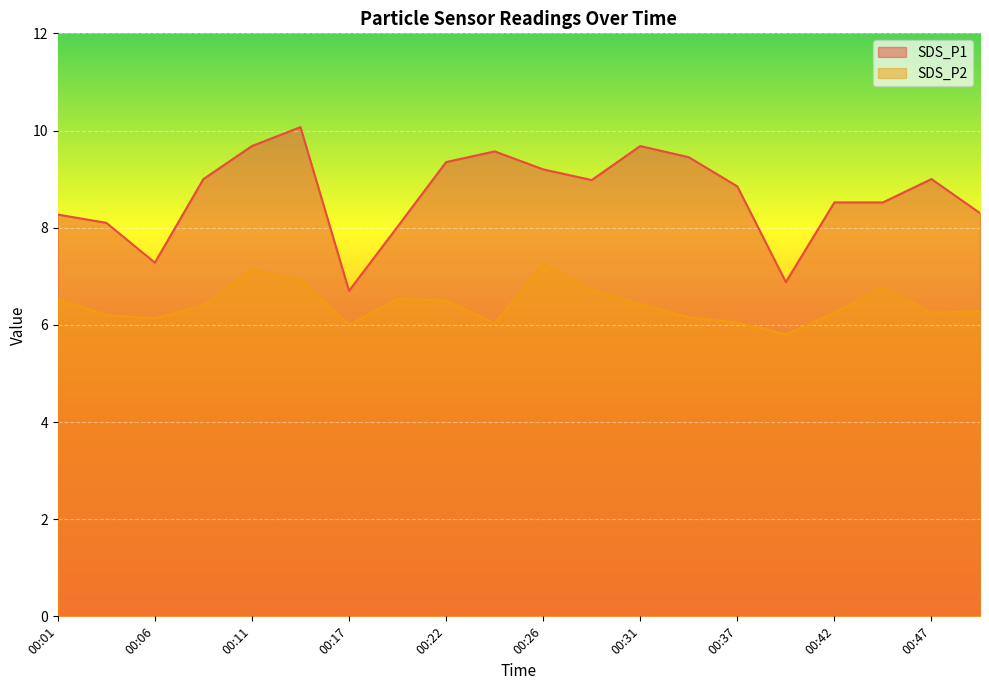

True or false: SDS_P2 and SDS_P1 intersect in this chart.

False